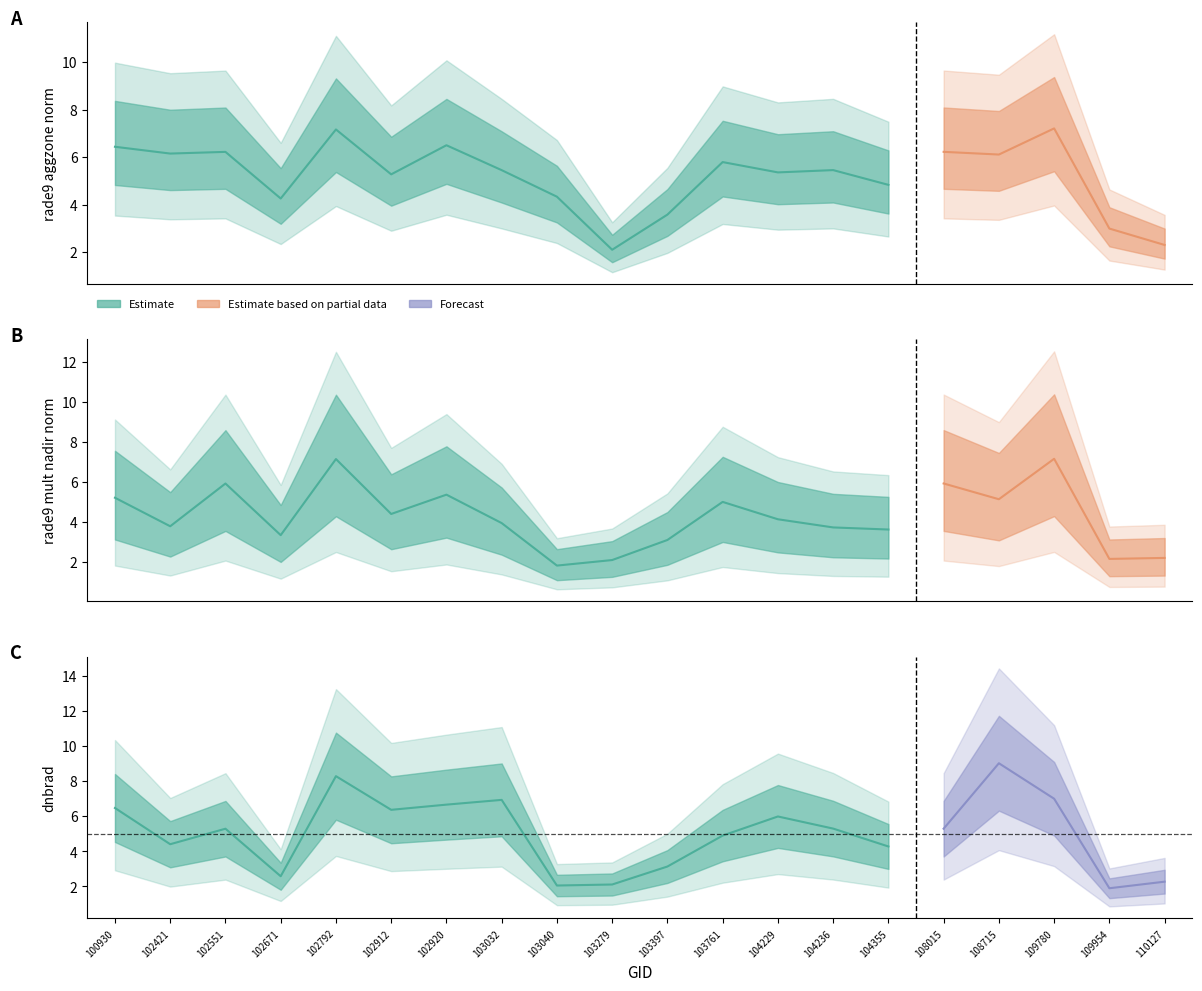

What is the value of the dnbrad point at the 19th from the left?

1.9